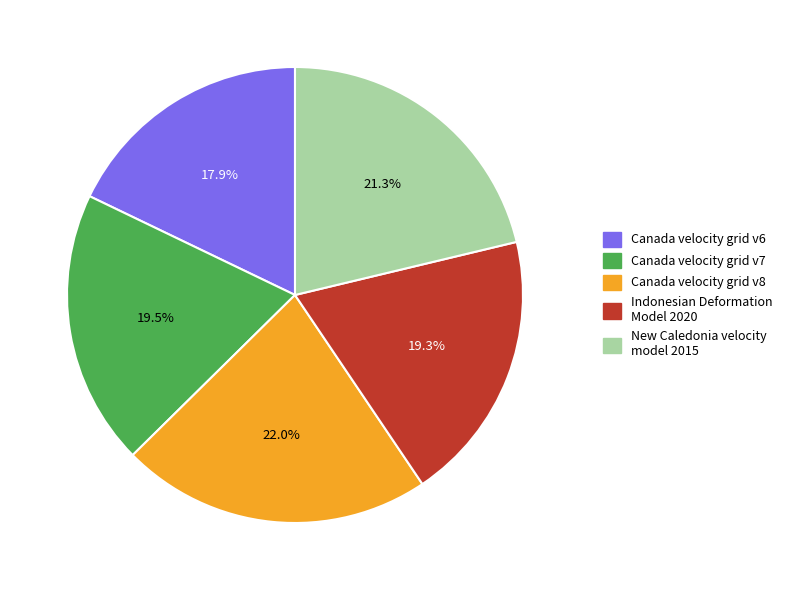

What percentage is the Canada velocity grid v6 slice, to the nearest percent?

18%